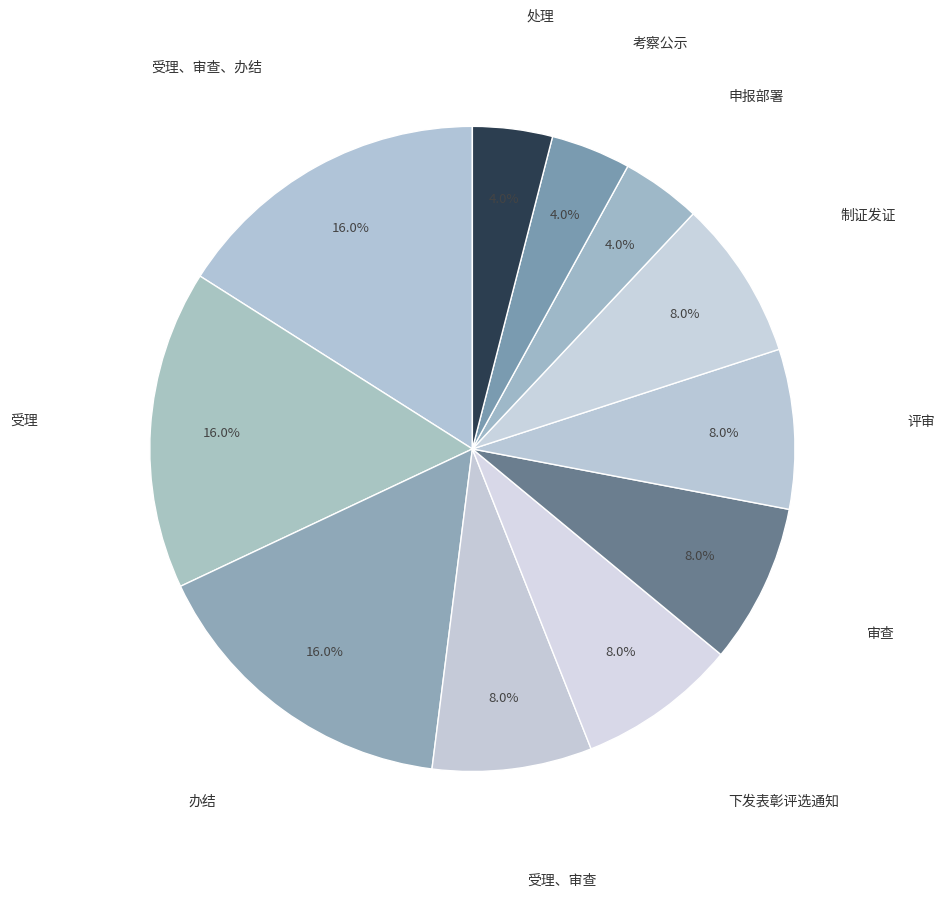

How many segments does this pie chart have?

11